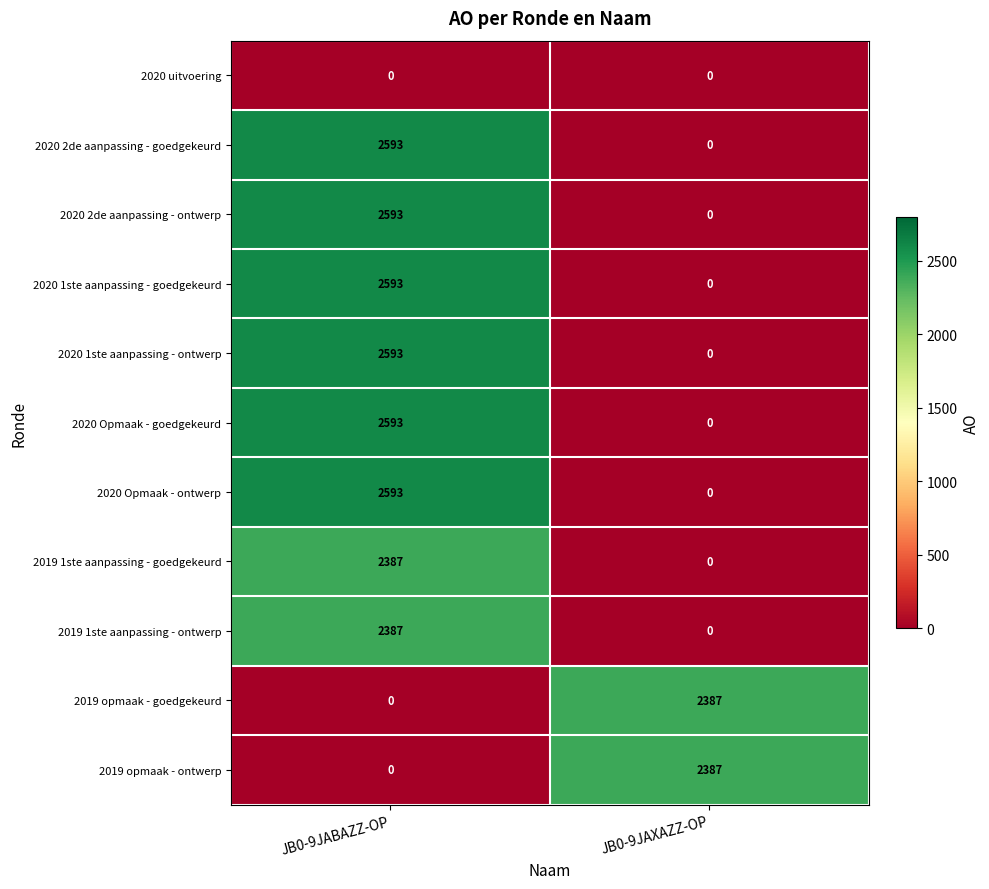

Reading right to left, what are all the values shown in this chart?

2020 uitvoering: 0	0
2020 2de aanpassing - goedgekeurd: 0	2593
2020 2de aanpassing - ontwerp: 0	2593
2020 1ste aanpassing - goedgekeurd: 0	2593
2020 1ste aanpassing - ontwerp: 0	2593
2020 Opmaak - goedgekeurd: 0	2593
2020 Opmaak - ontwerp: 0	2593
2019 1ste aanpassing - goedgekeurd: 0	2387
2019 1ste aanpassing - ontwerp: 0	2387
2019 opmaak - goedgekeurd: 2387	0
2019 opmaak - ontwerp: 2387	0